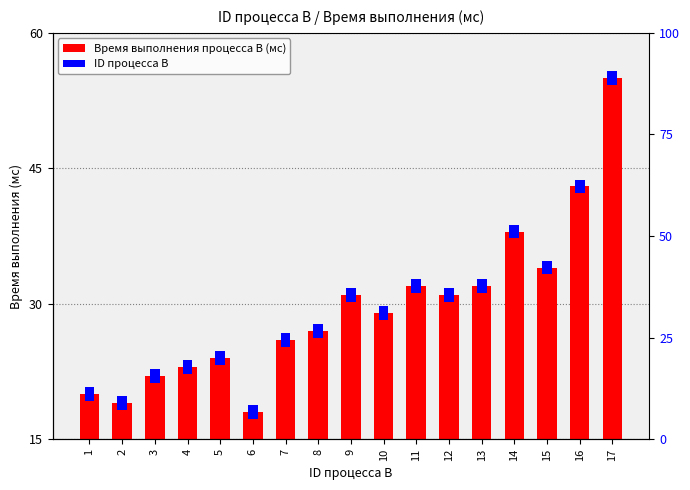

How many bars are there in each group?

2